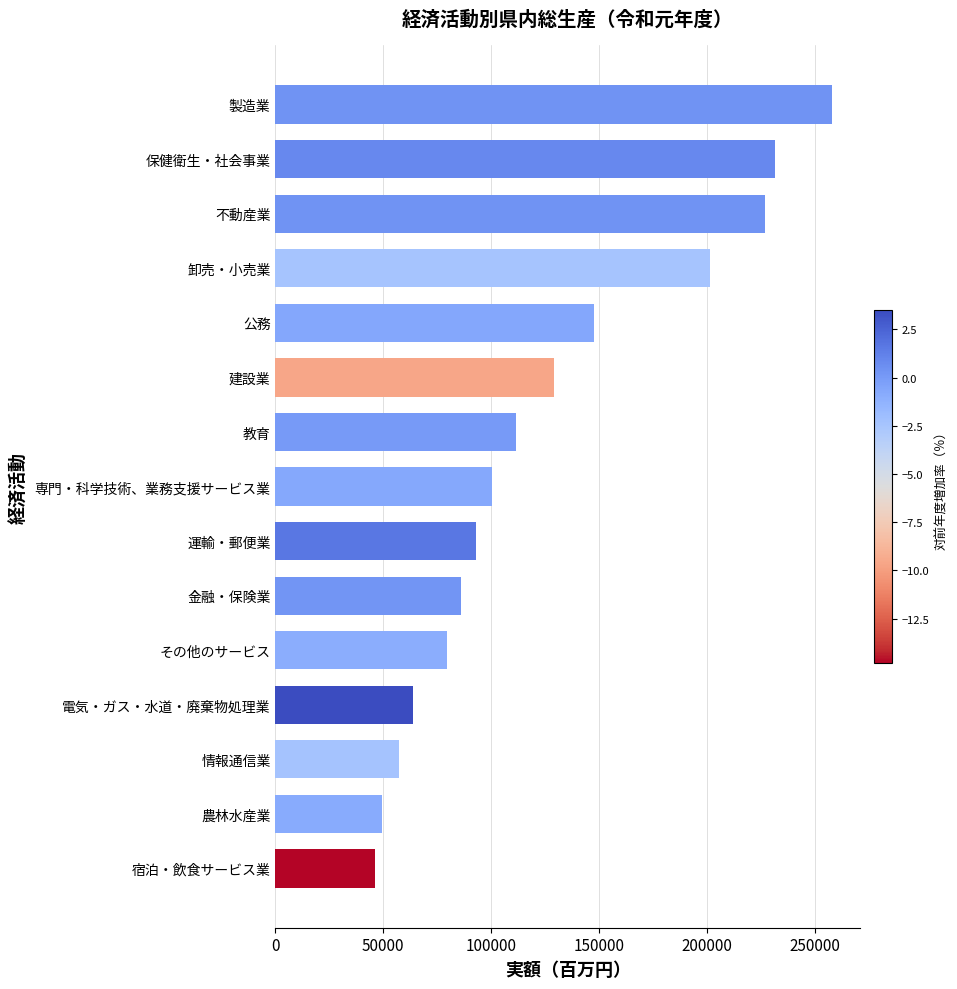

What is the greatest value displayed?

258118